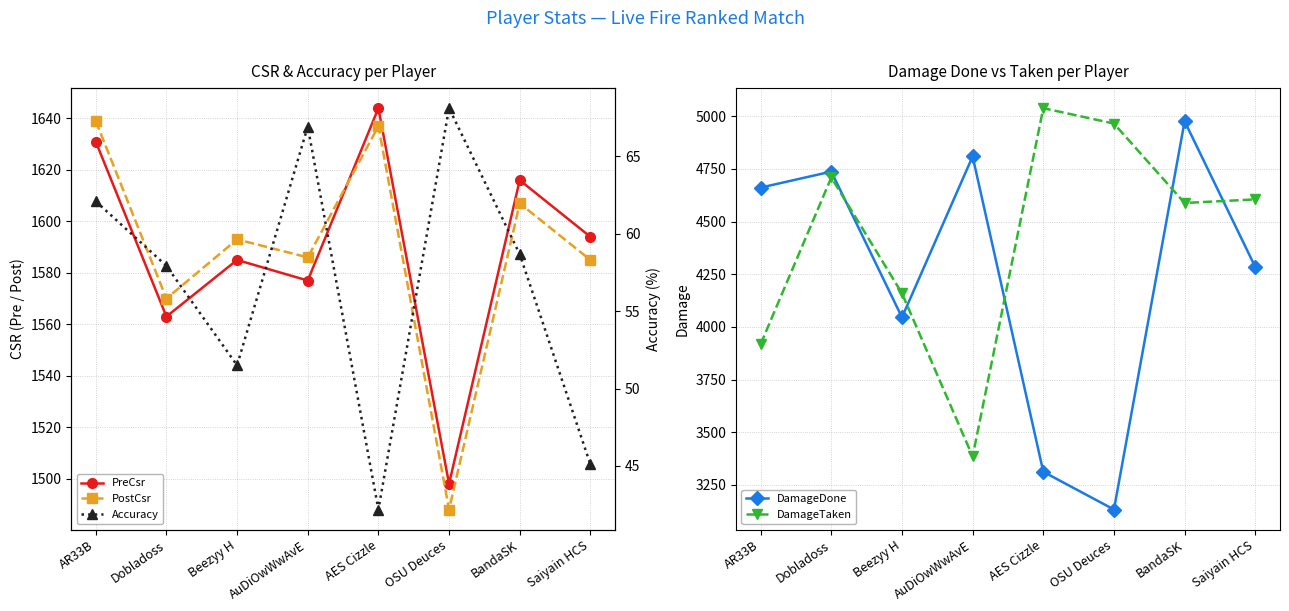

Is it true that PostCsr equals 1593.0 at Beezyy H?

True